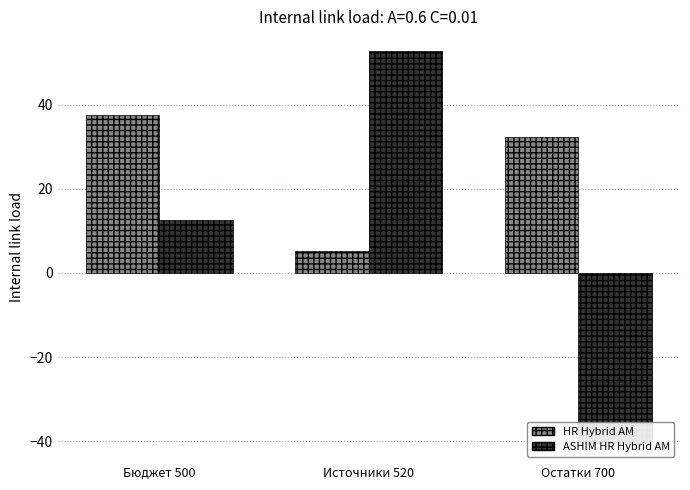

Reading left to right, list all the values displayed in this chart.

HR Hybrid AM: 37.5	5.2	32.3
ASHIM HR Hybrid AM: 12.5	52.7	-40.3